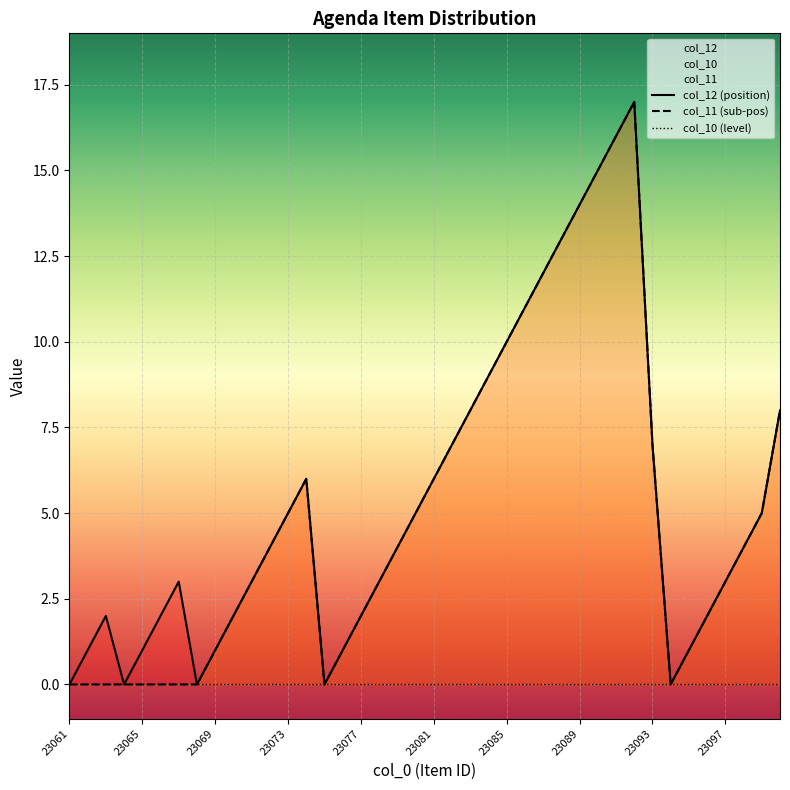

How many interior local peaks does the col_11 (sub-pos) series have?

2